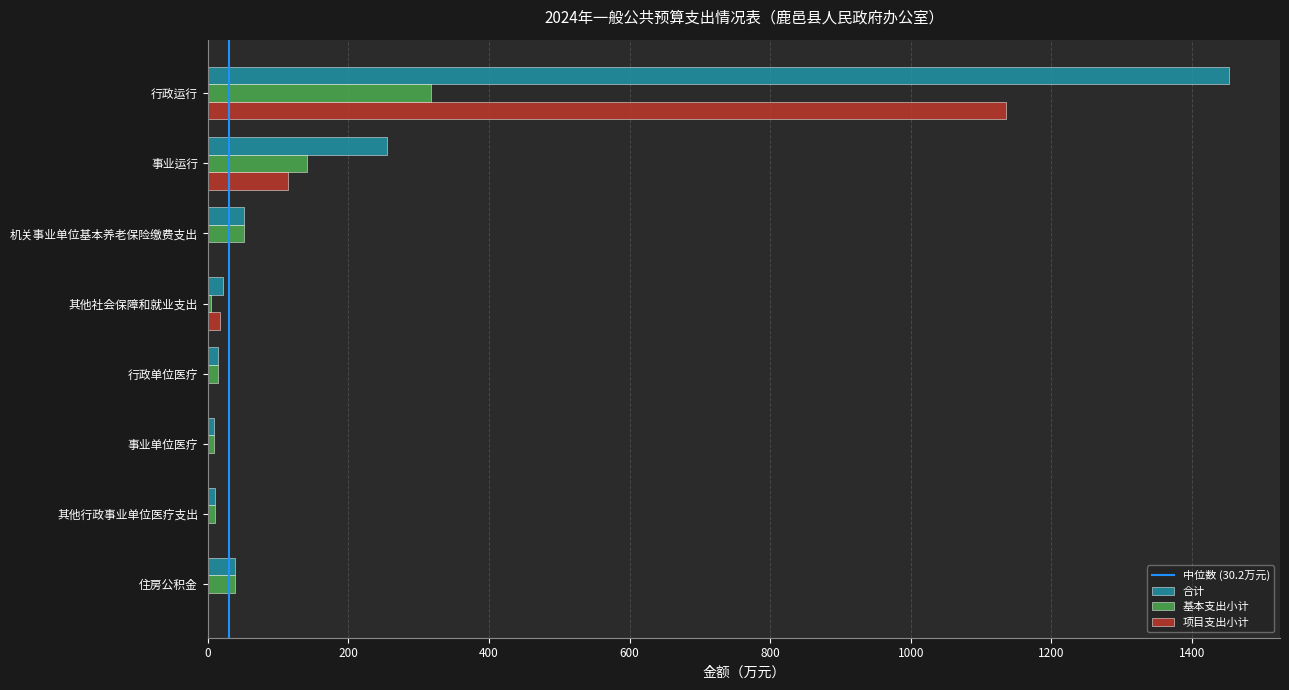

What value does the 项目支出小计 series have at 行政运行?

1134.8